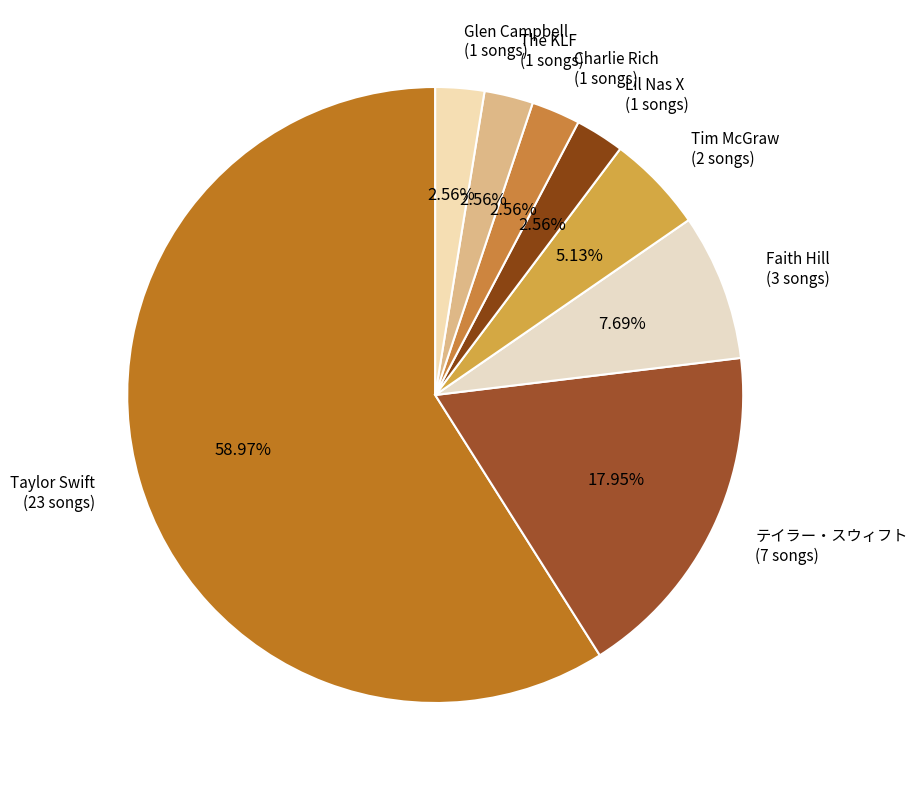

Which category has the biggest portion of the pie?

Taylor Swift